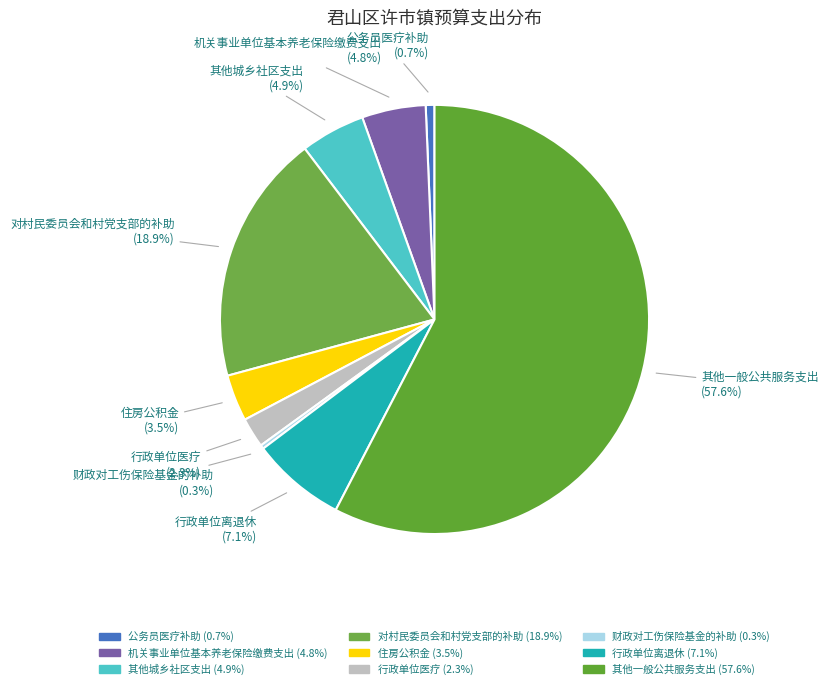

Which has a higher value, 其他一般公共服务支出 or 对村民委员会和村党支部的补助?

其他一般公共服务支出